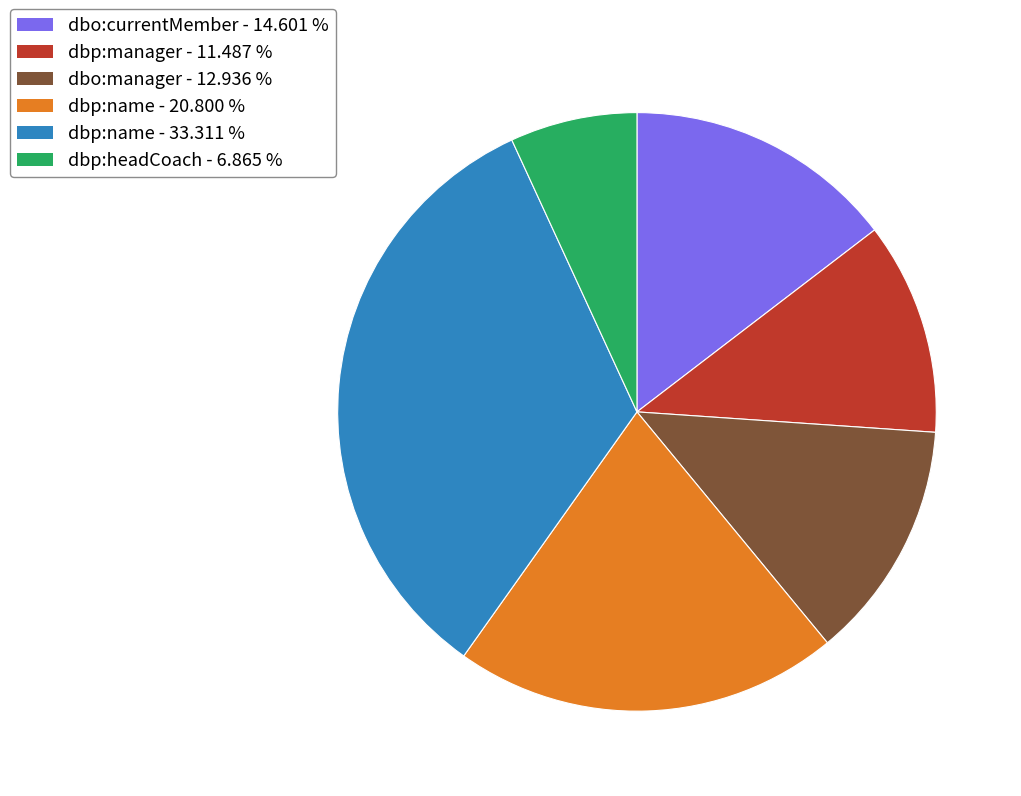

What is the ratio of the value at dbp:headCoach - 6.865 % to the value at dbo:manager - 12.936 %?

0.5